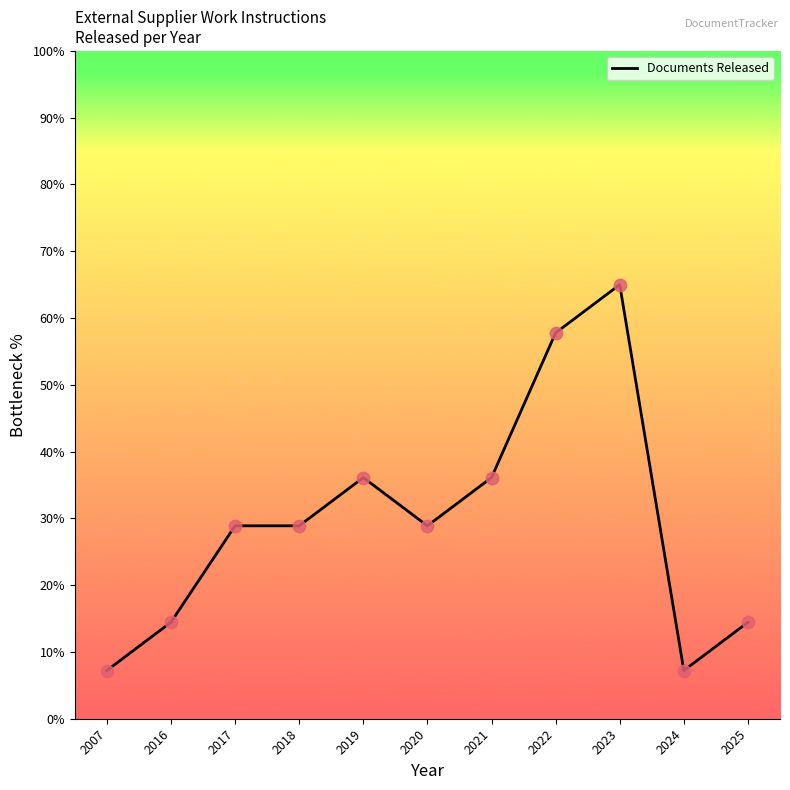

What is the ratio of the value at 2019 to the value at 2007?

5.0